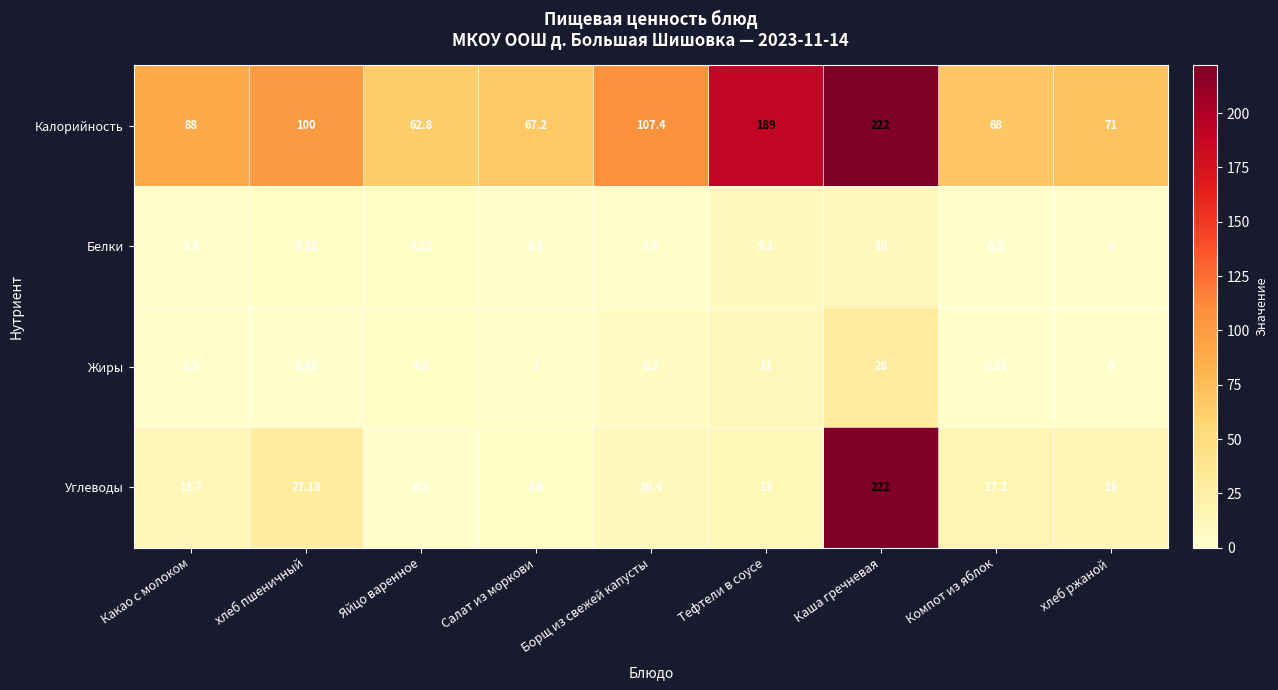

Between Яйцо варенное and хлеб ржаной, which series saw the biggest shift?

Углеводы